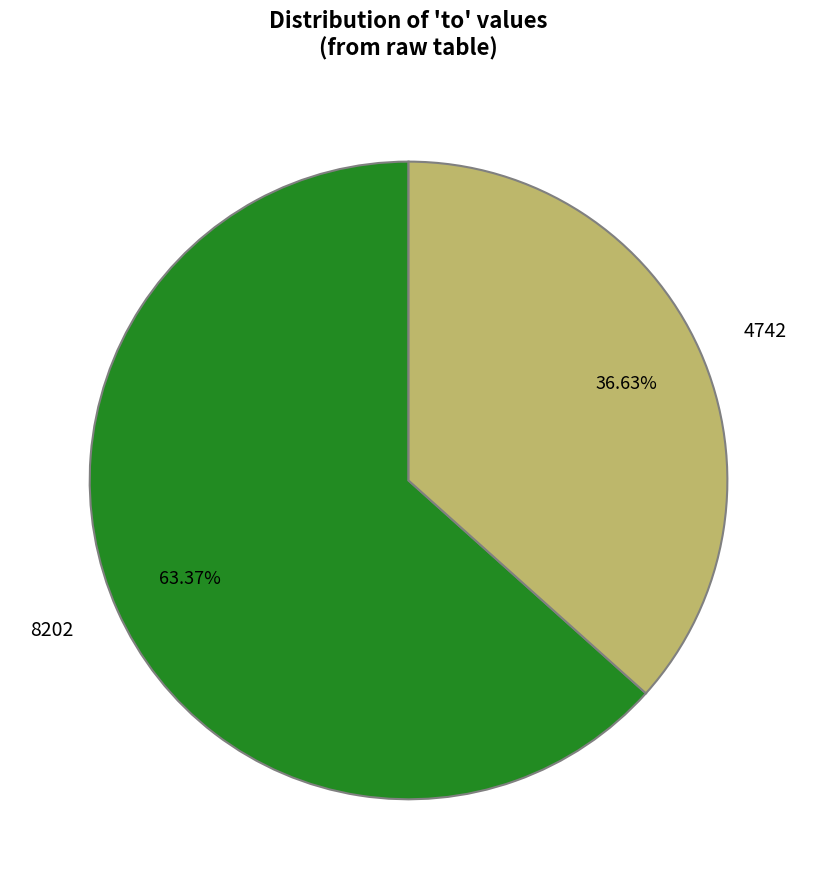

Combined, do 8202 and 4742 account for over 50%?

Yes